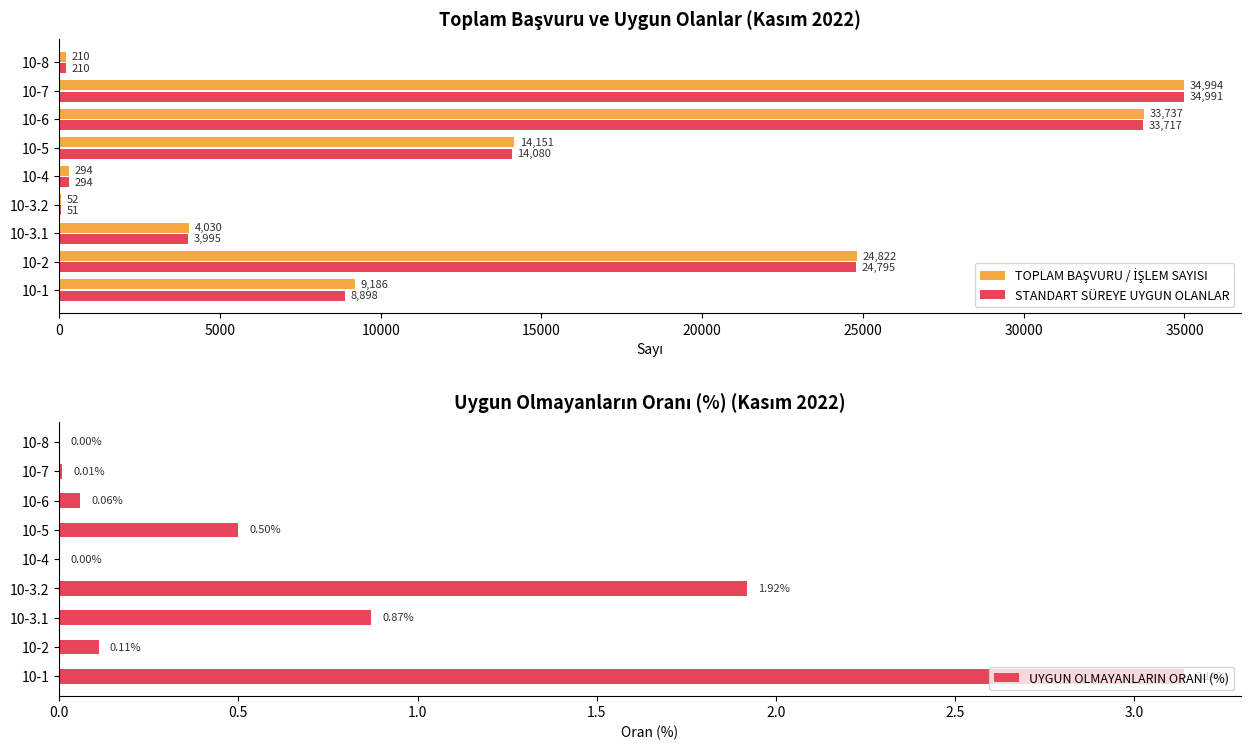

Which has a higher value, 10-6 or 10-5?

10-6